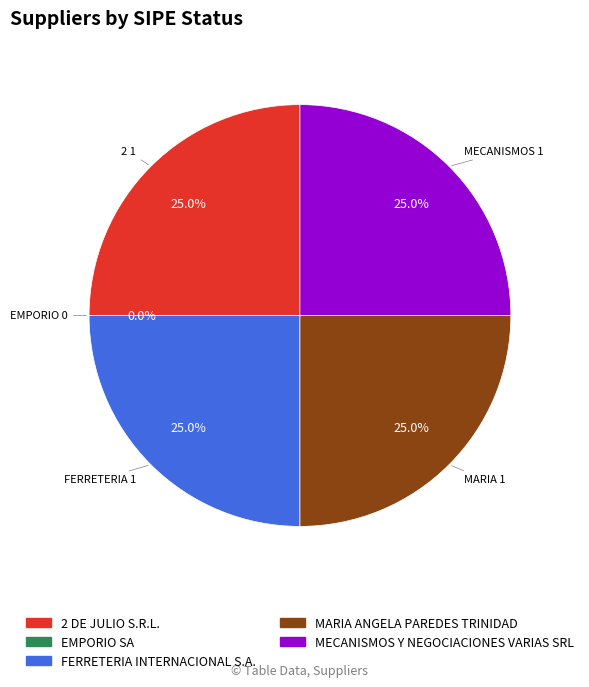

Rank the categories by value from lowest to highest.

EMPORIO SA, 2 DE JULIO S.R.L., FERRETERIA INTERNACIONAL S.A., MARIA ANGELA PAREDES TRINIDAD, MECANISMOS Y NEGOCIACIONES VARIAS SRL